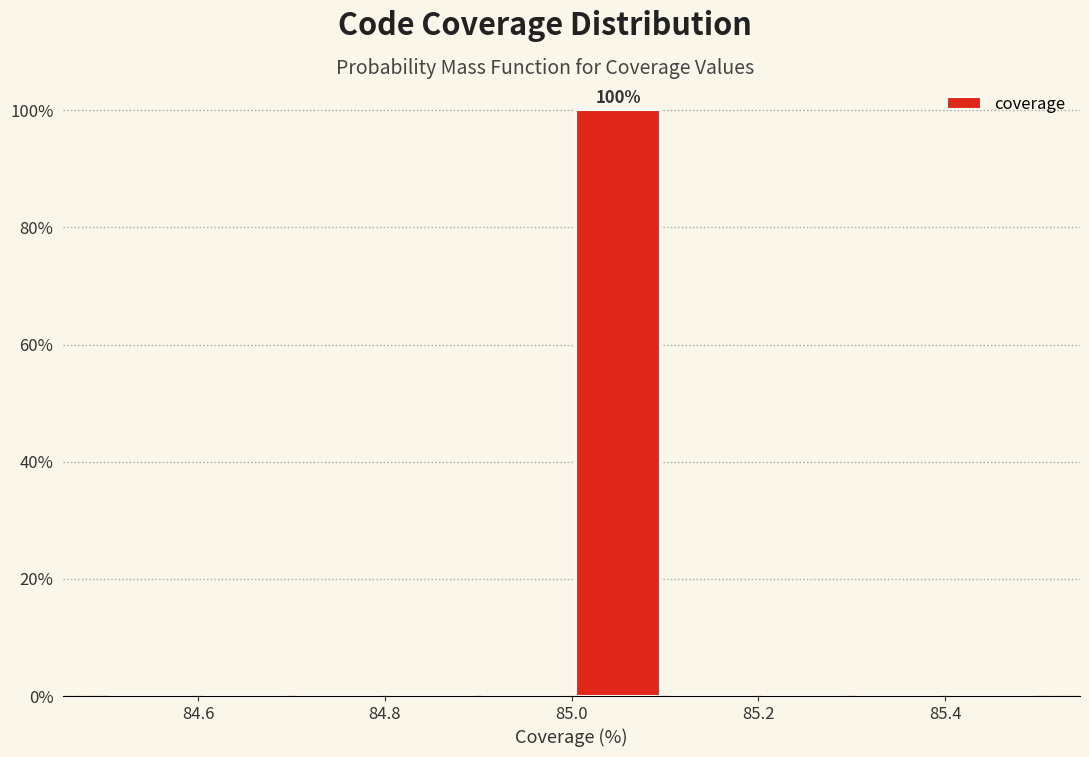

Over which range of the x-axis is the bar tallest?

85.0 to 85.1